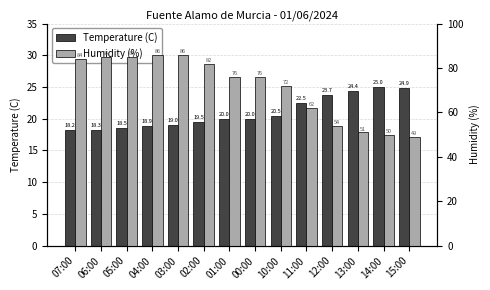

How many bars are there in total?

28